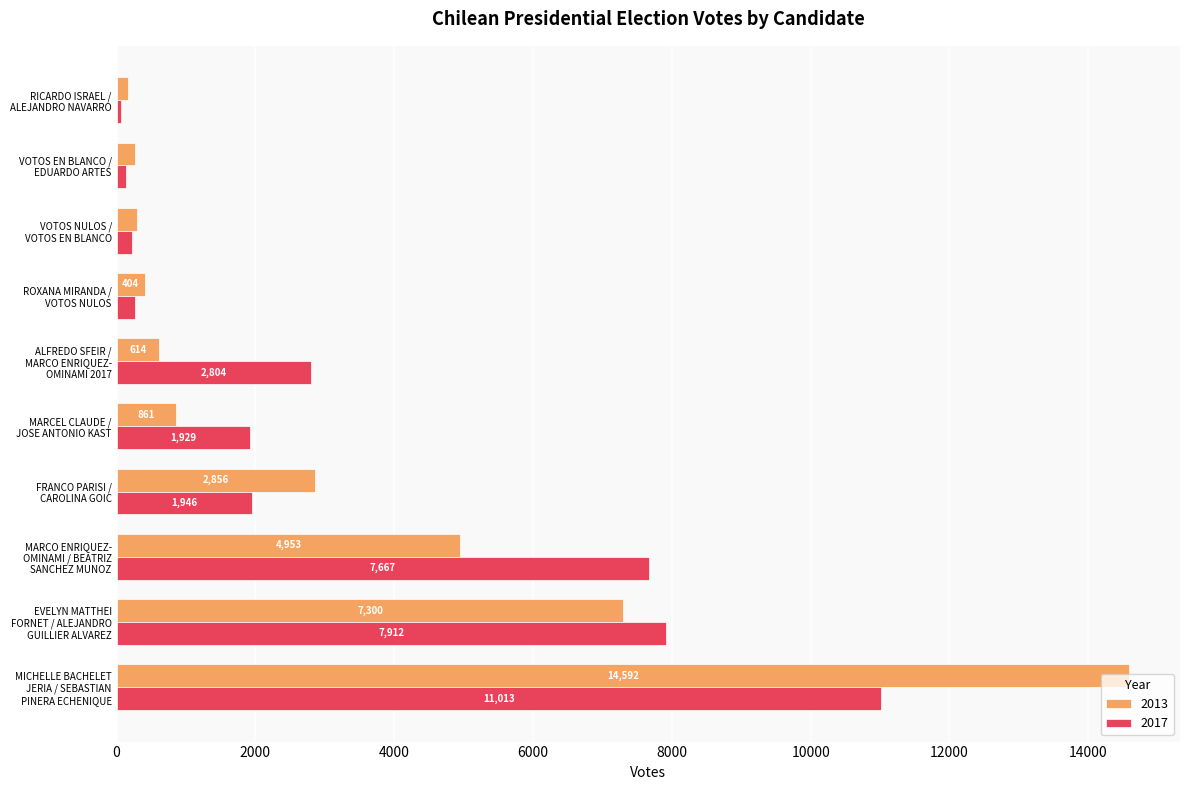

Which category has the highest value across all series?

MICHELLE BACHELET
JERIA / SEBASTIAN
PINERA ECHENIQUE